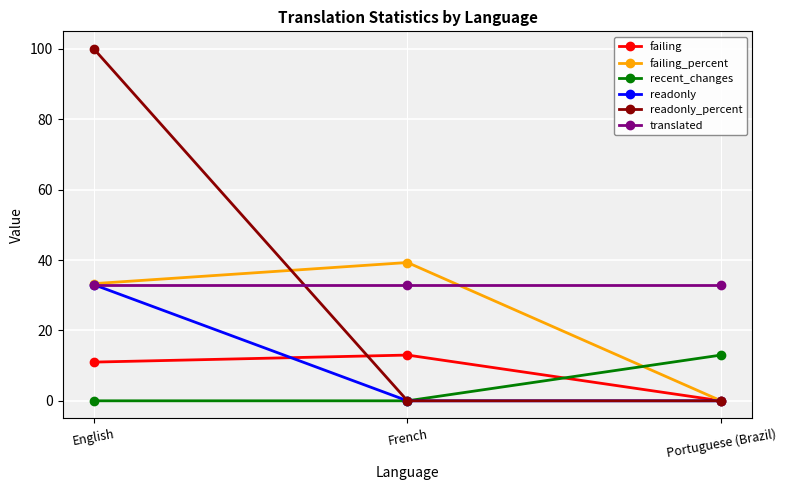

What position from the left is English?

1